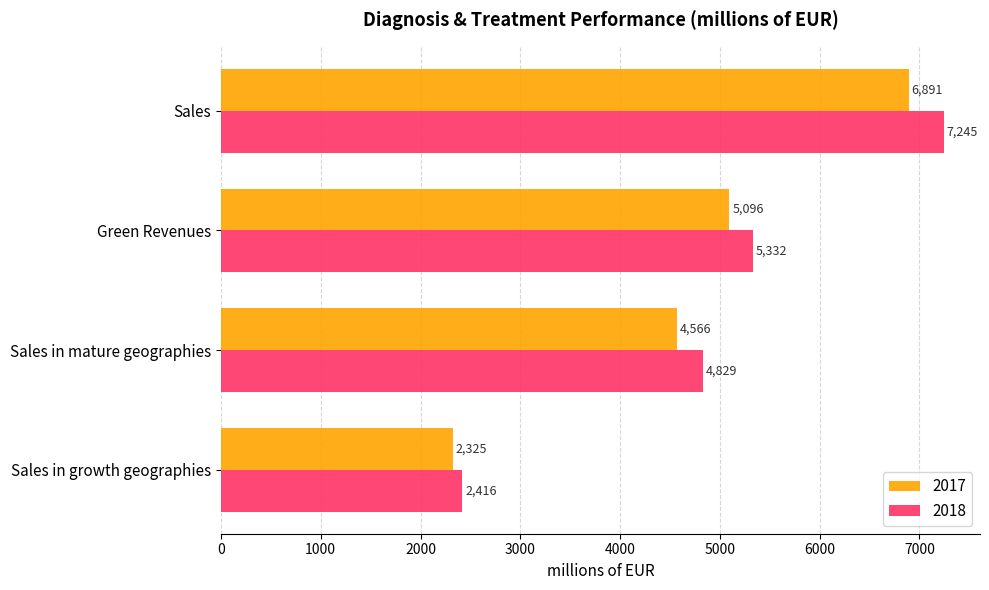

At Sales in mature geographies, list the series in order from largest to smallest.

2018, 2017